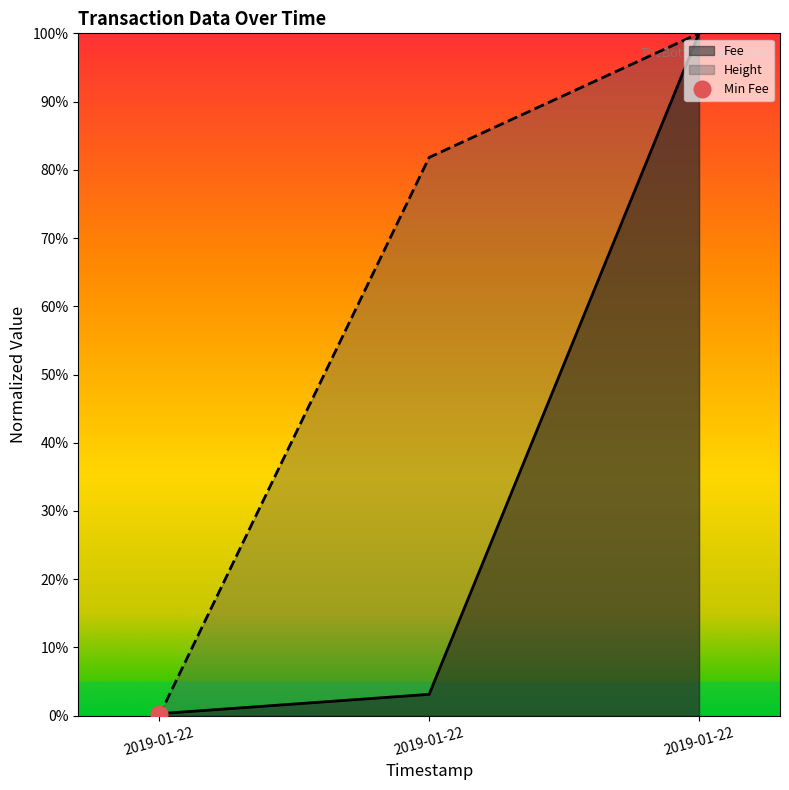

At 2019-01-22, list the series in order from largest to smallest.

Fee, Height